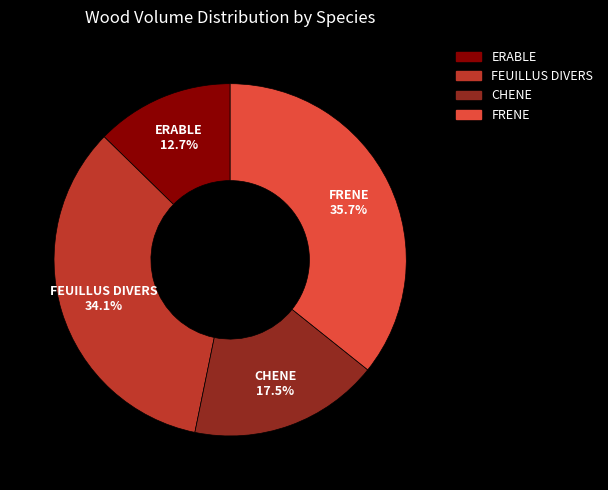

Approximately how many times larger is the value at CHENE compared to FRENE?

0.5